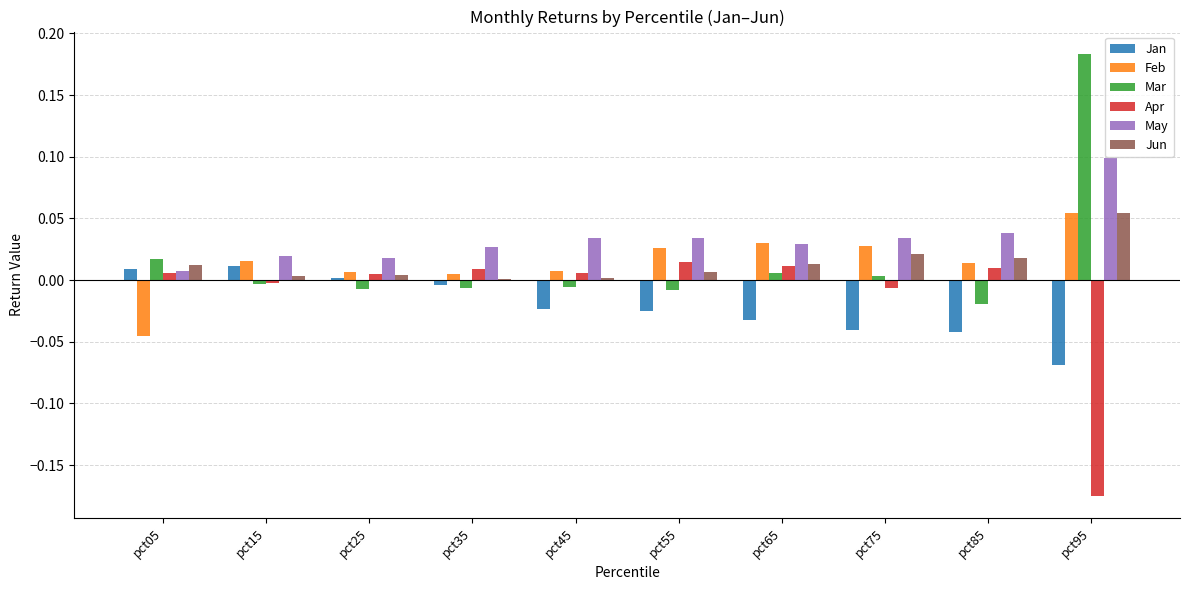

Which label corresponds to the largest value in the chart?

pct95